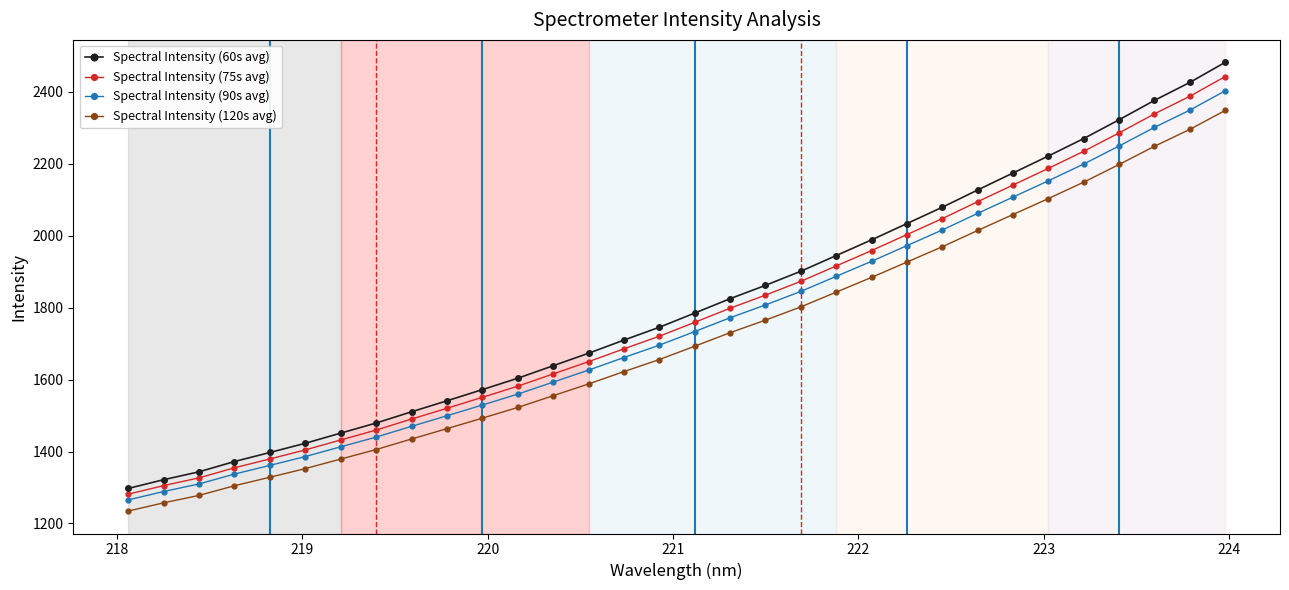

Which series has the largest total across all categories?

Spectral Intensity (60s avg)